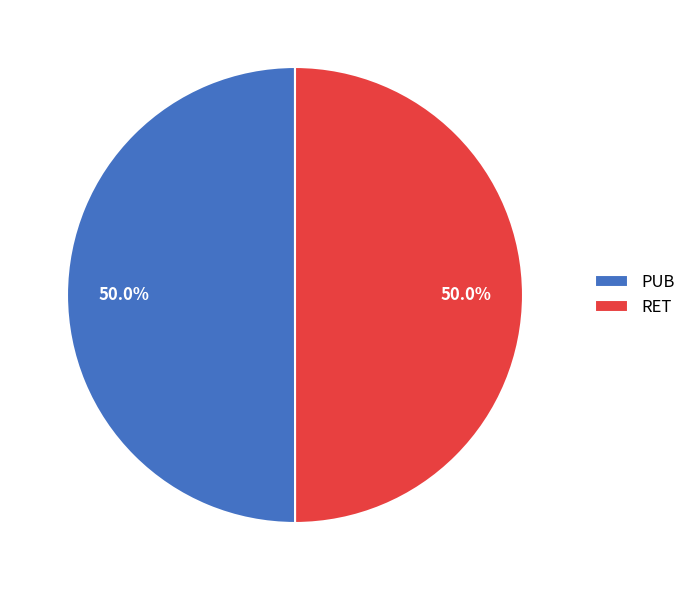

What is the ratio of the value at RET to the value at PUB?

1.0